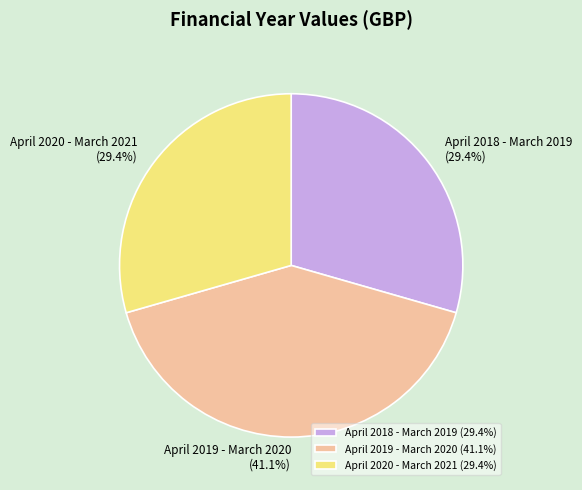

Combined, do April 2019 - March 2020 and April 2020 - March 2021 account for over 50%?

Yes